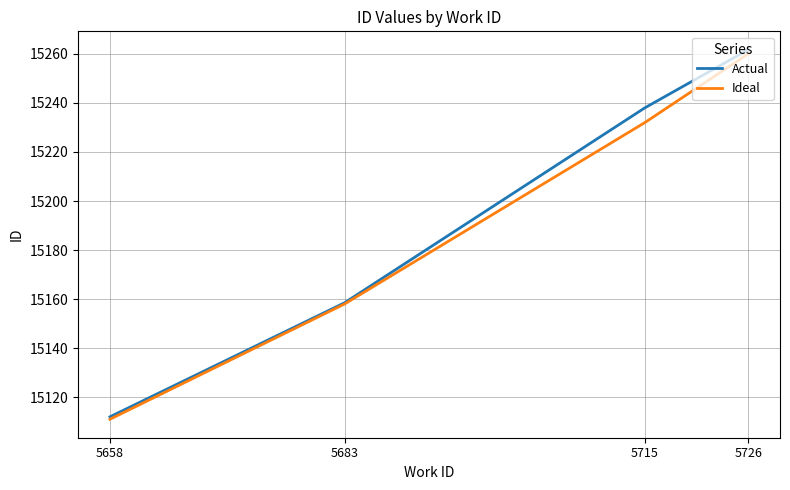

Which series has the widest spread of values?

Actual